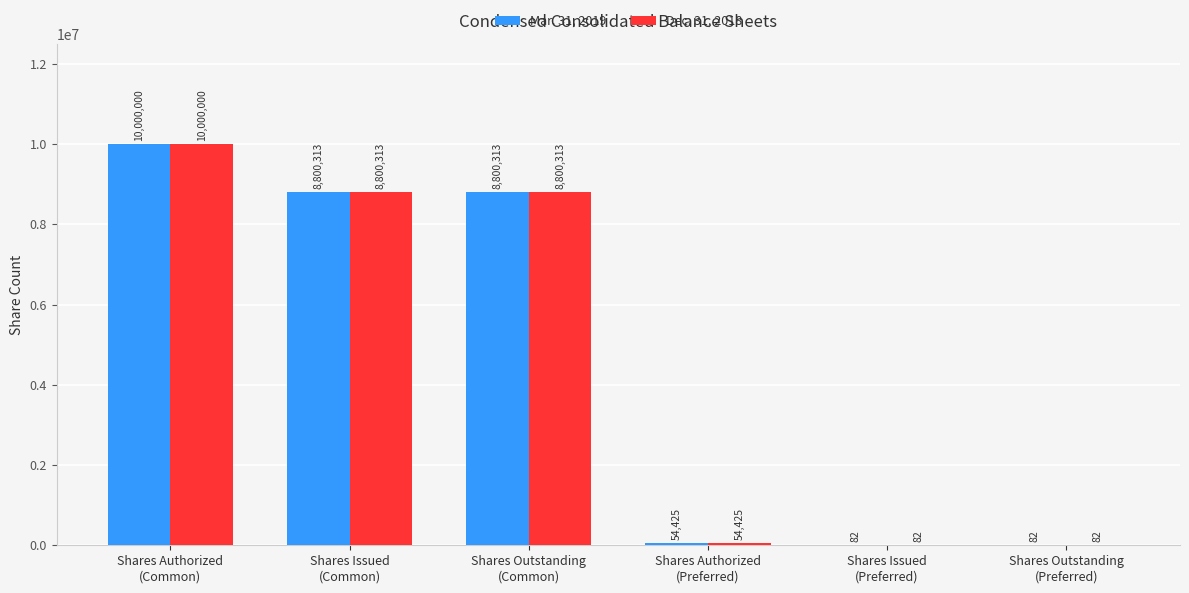

What is the sum of all Dec. 31, 2018 values?

27655215